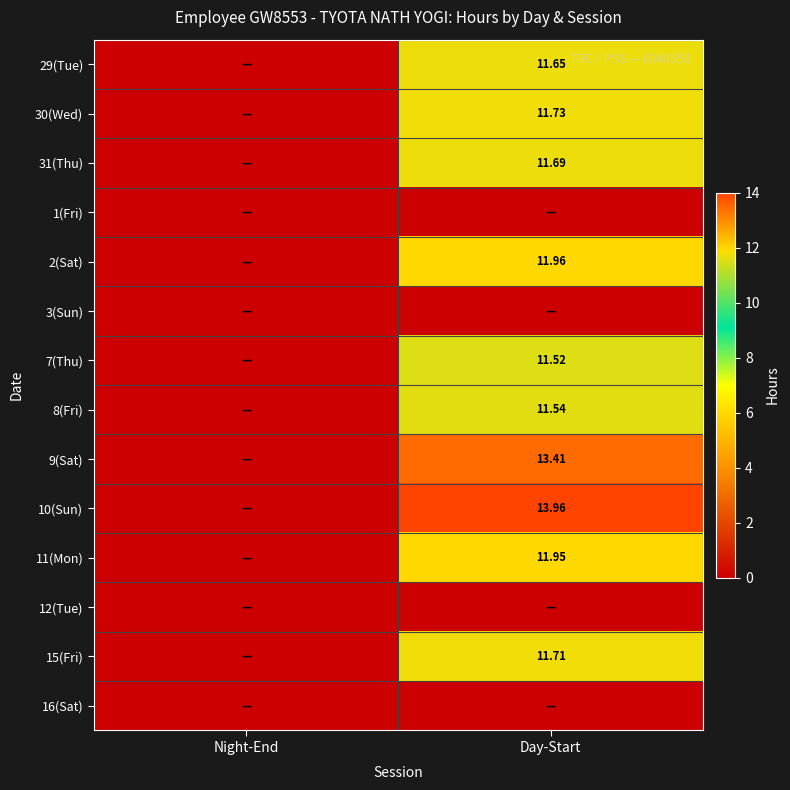

Where does the 2(Sat) series first go above 11?

Day-Start